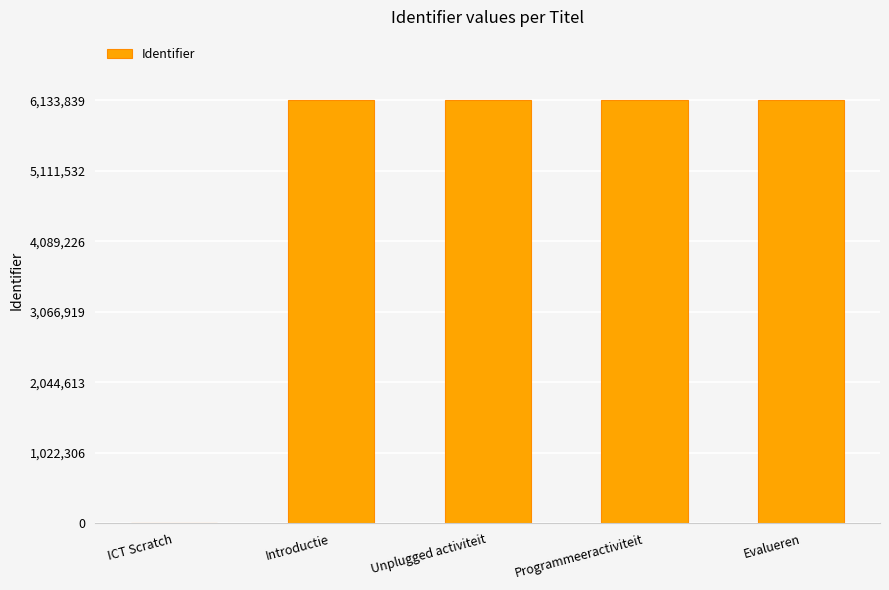

What is the sum of all values?

24535301